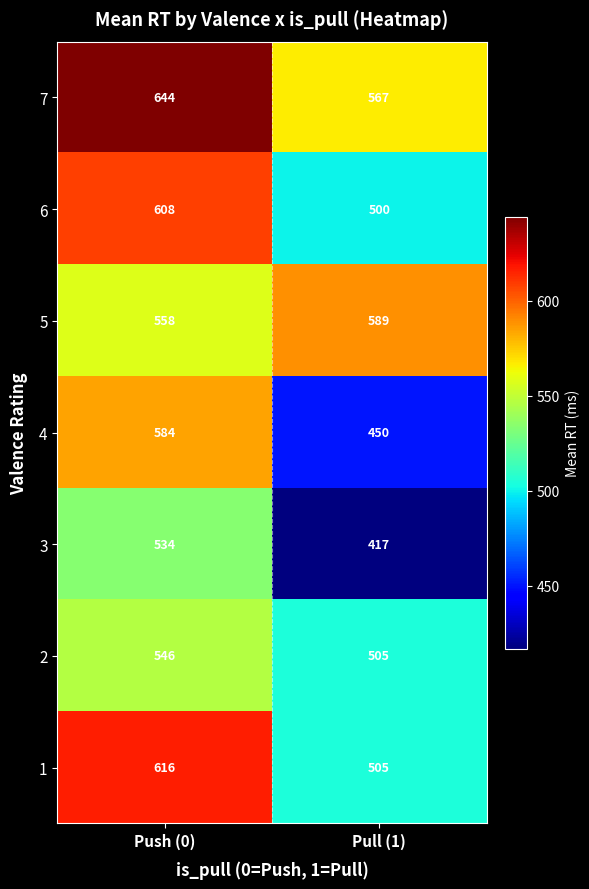

The value of 3 at Push (0) is 313. True or false?

False